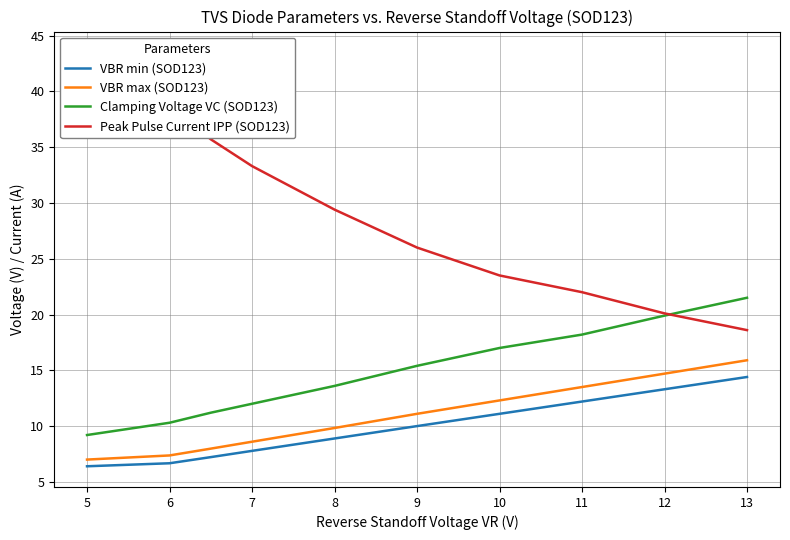

What is the value of the VBR min (SOD123) point at the 1st from the left?

6.4